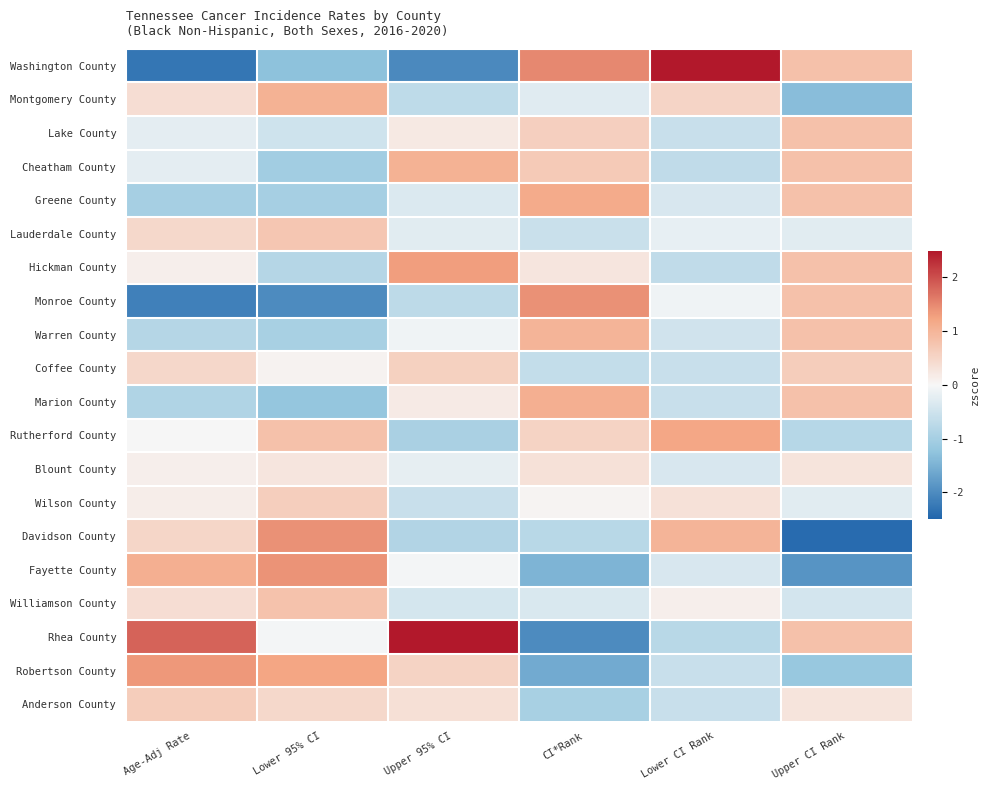

Which series changed the most between Lower 95% CI and CI*Rank?

Monroe County